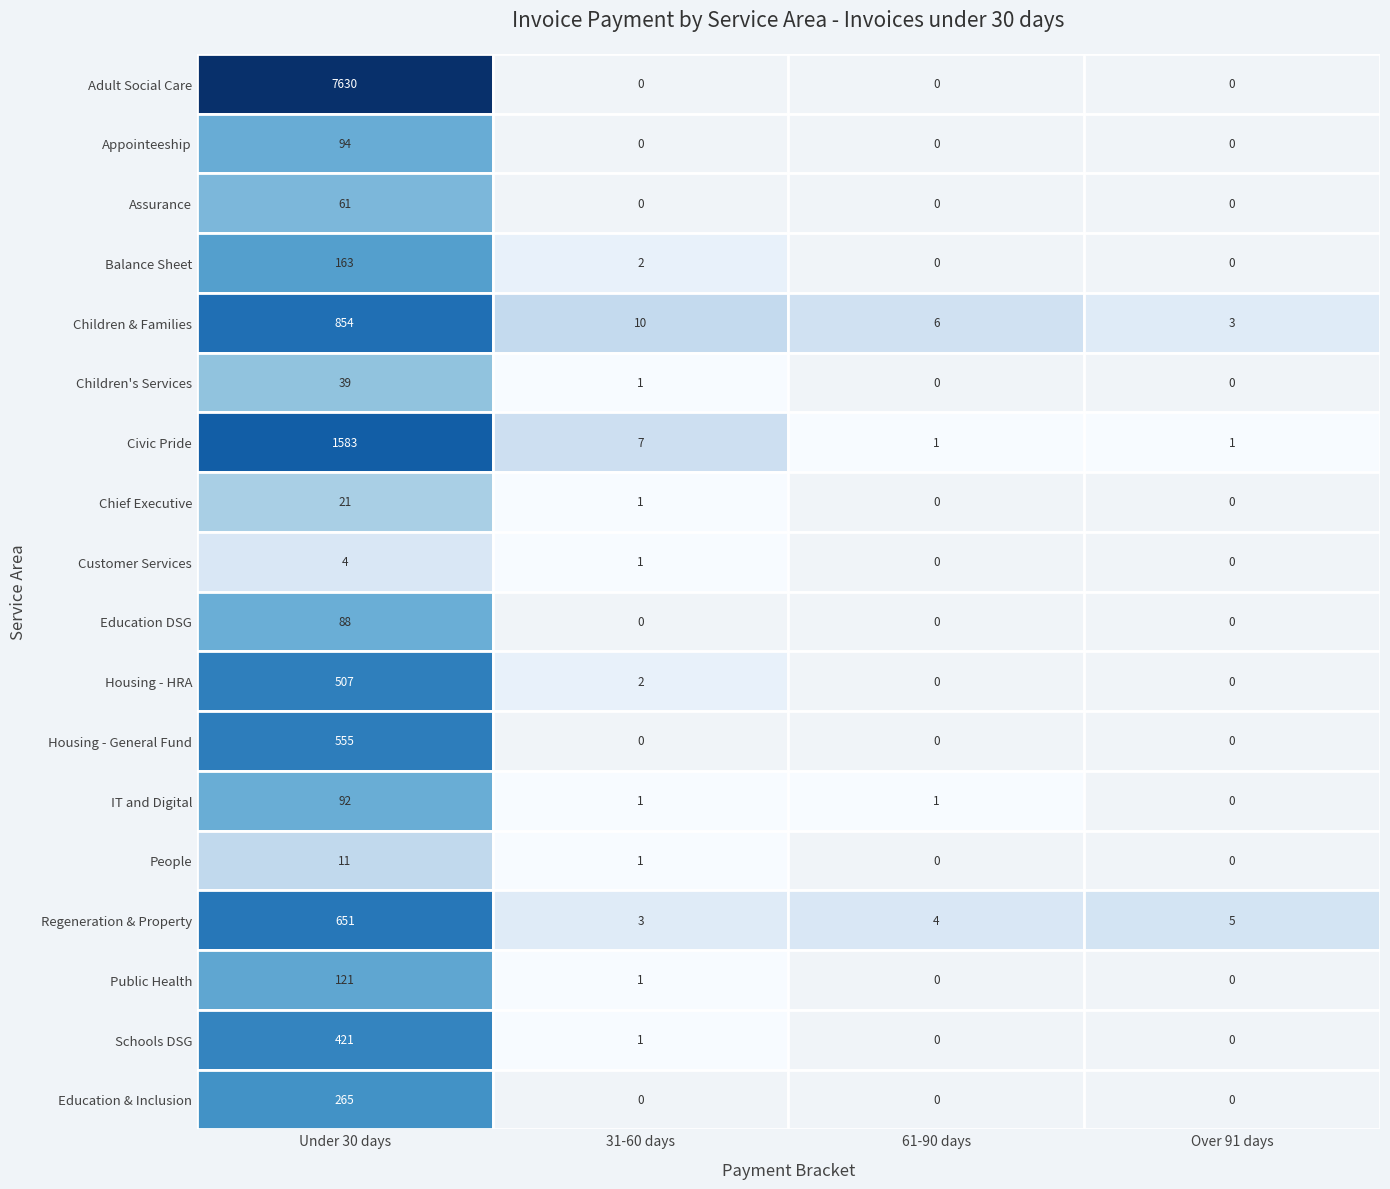

The value of 61-90 days at 61-90 days is 0. True or false?

True